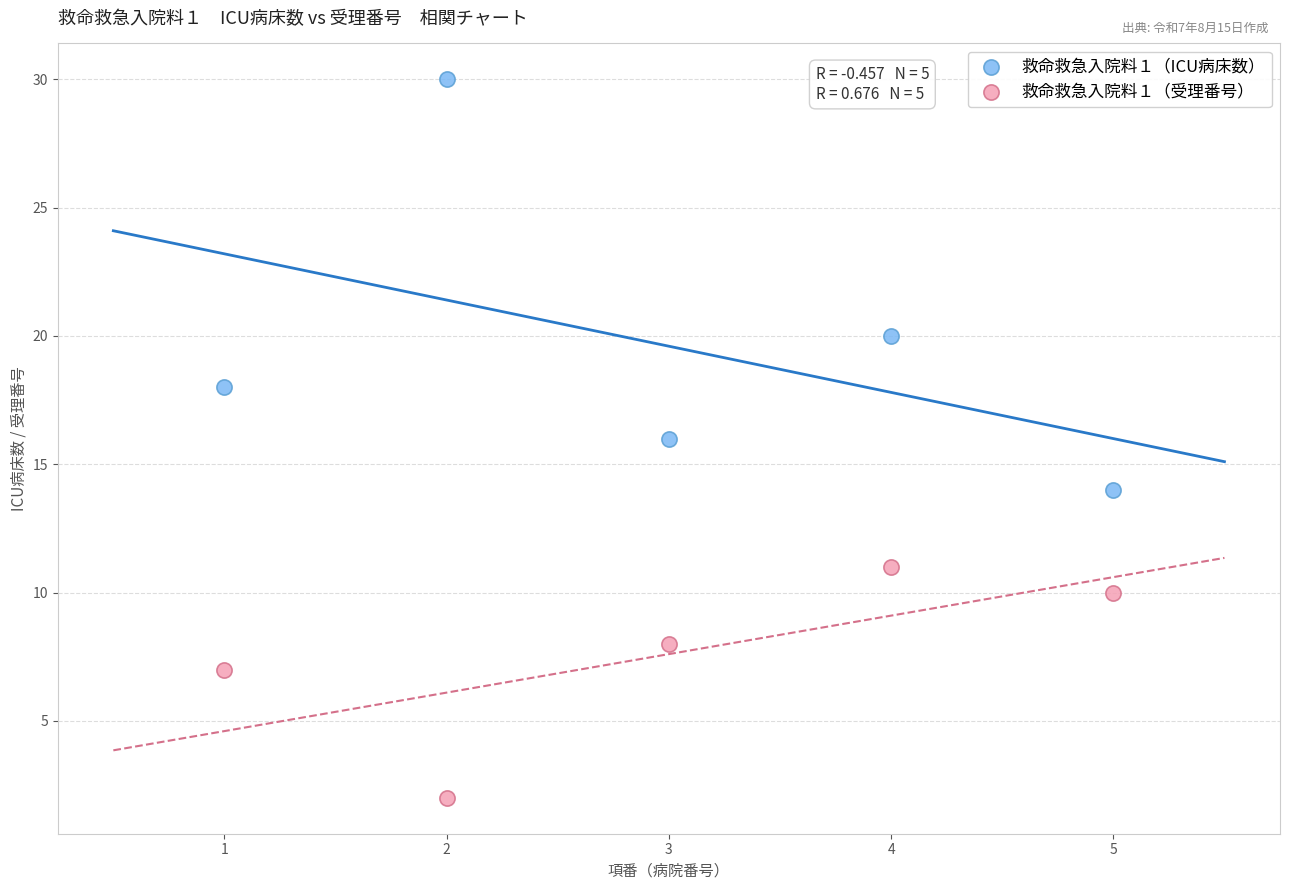

In the 救命救急入院料１（ICU病床数） series, what Y value is closest to 22?

20